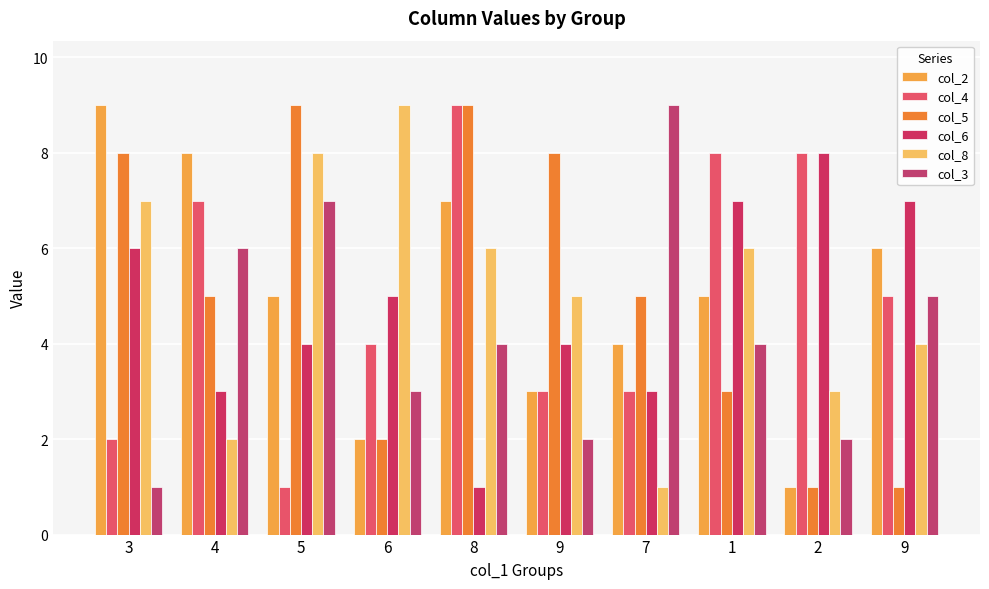

Count the number of categories in the chart.

10